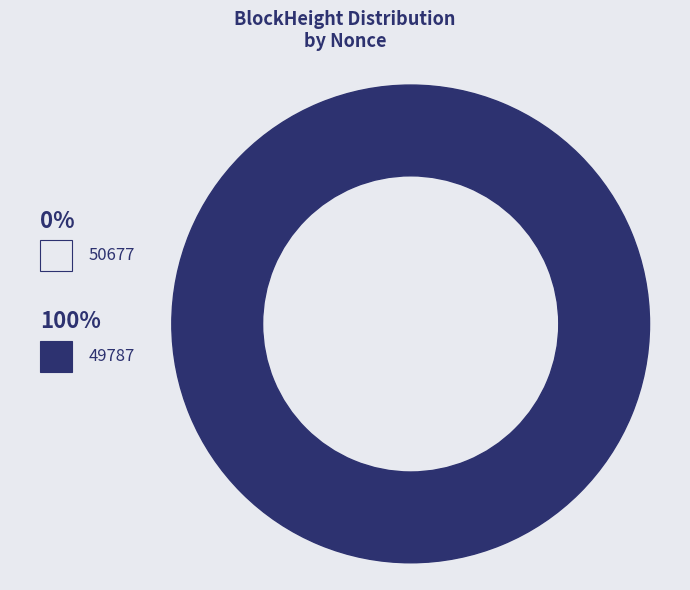

Is 49787 the majority of the pie?

Yes